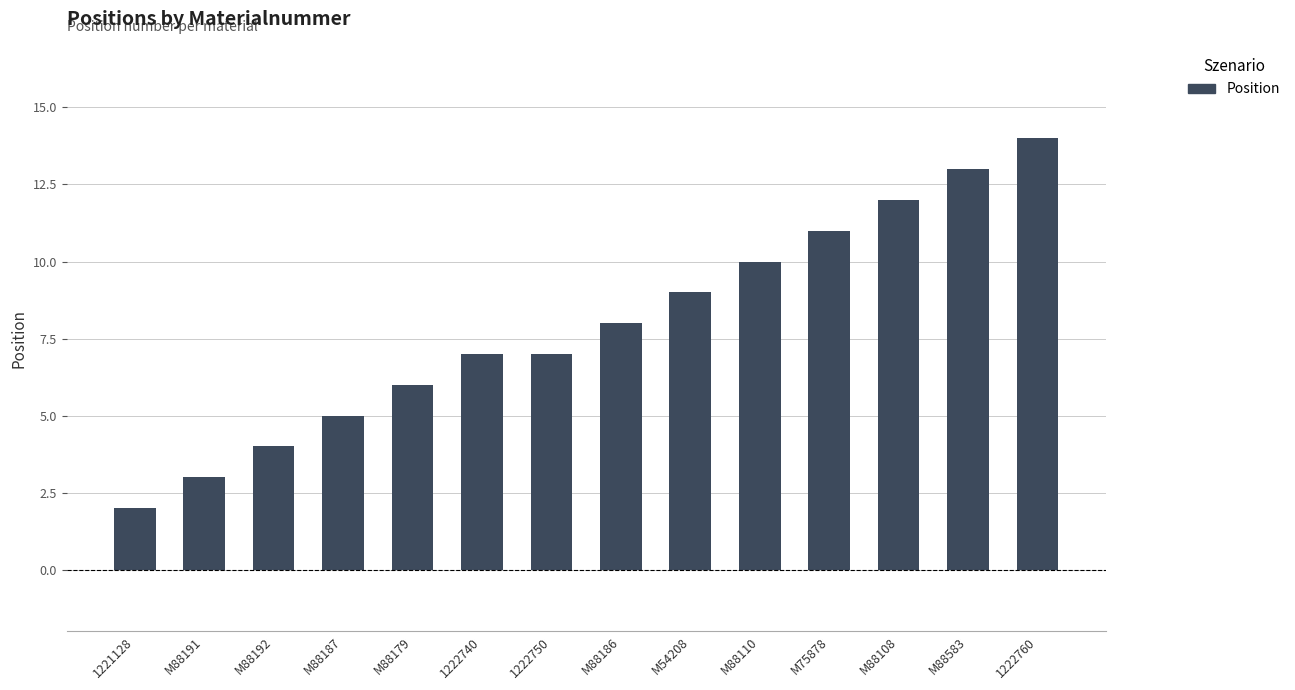

What is the label of the 3rd bar from the left?

M88192